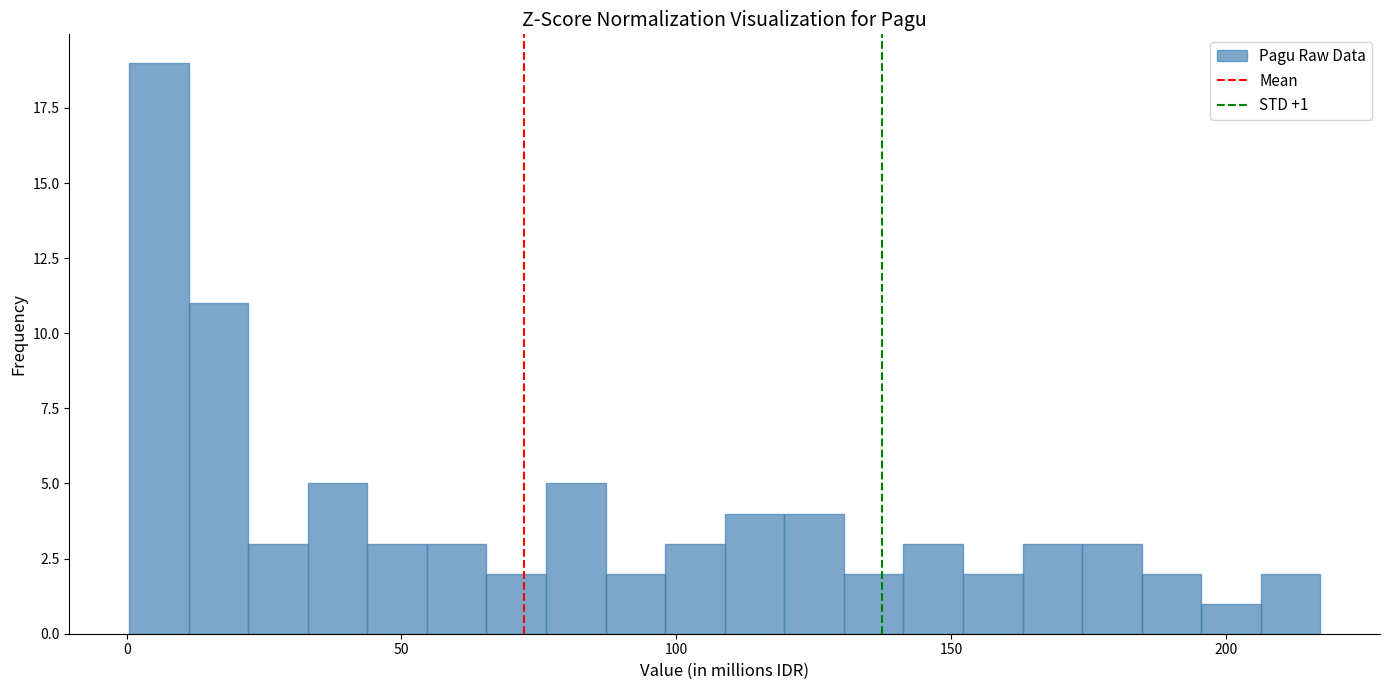

Around what value on the x-axis is the tallest bar? Give the approximate position of its centre, as read against the axis.

5